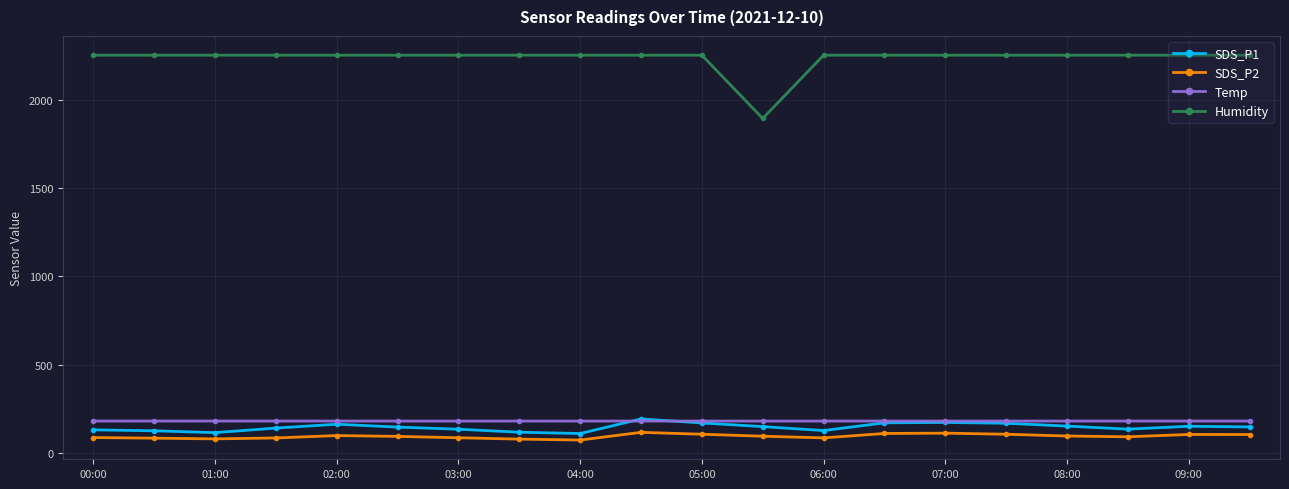

True or false: Humidity and SDS_P1 intersect in this chart.

False